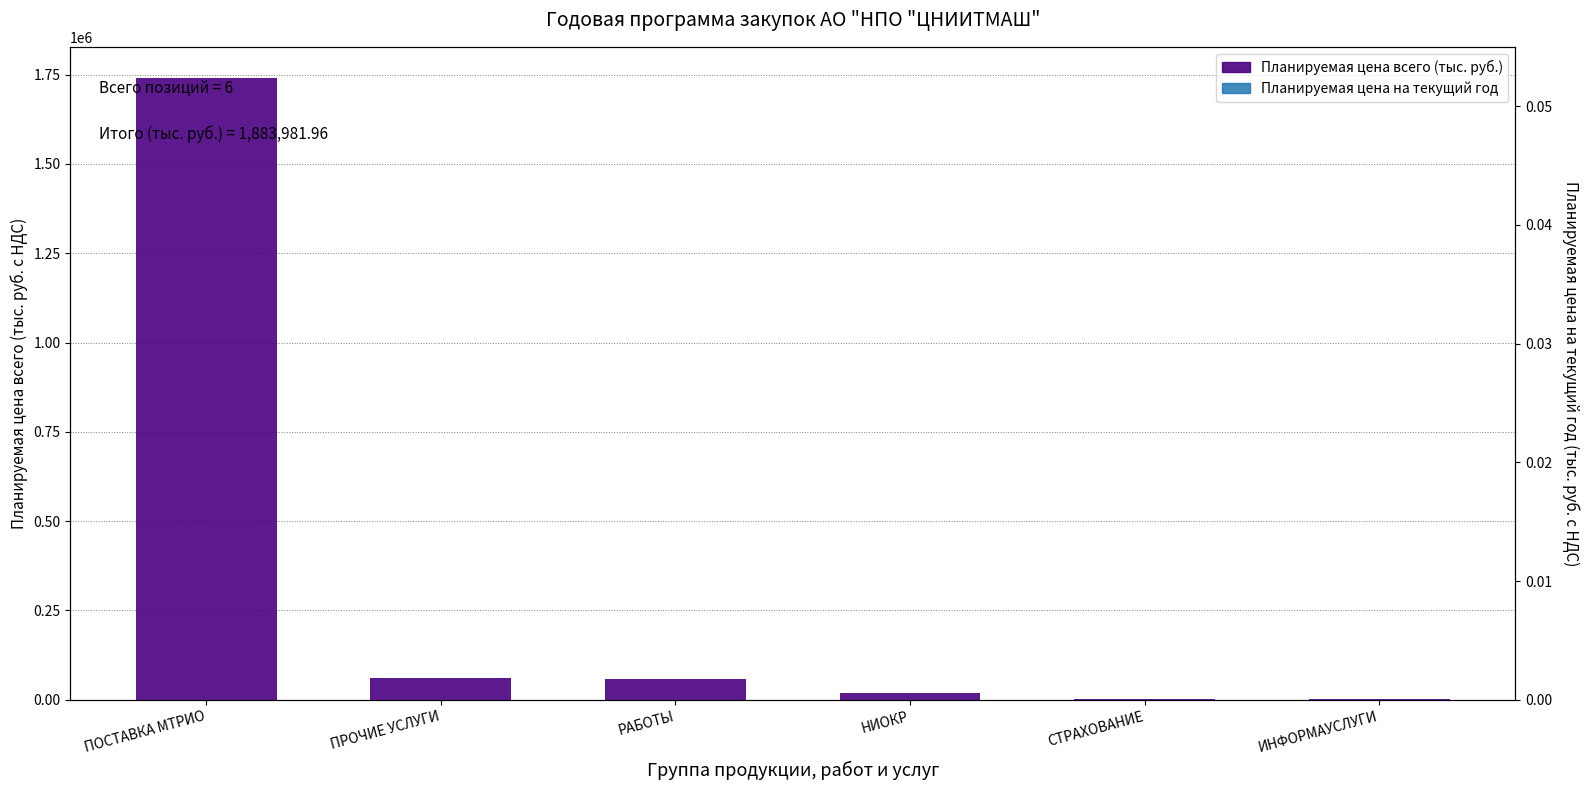

The value of Планируемая цена всего (тыс. руб.) at ПРОЧИЕ УСЛУГИ is 16631.8. True or false?

False